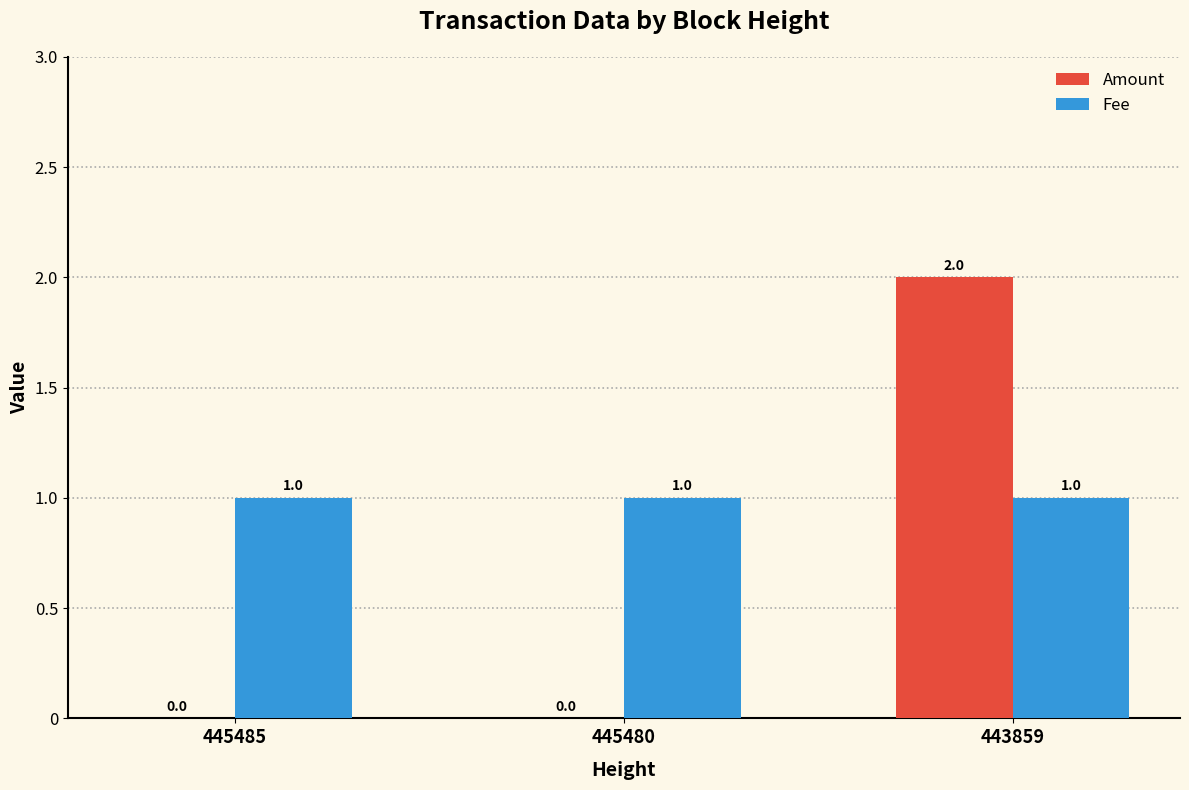

Which series changed the most between 445480 and 443859?

Amount